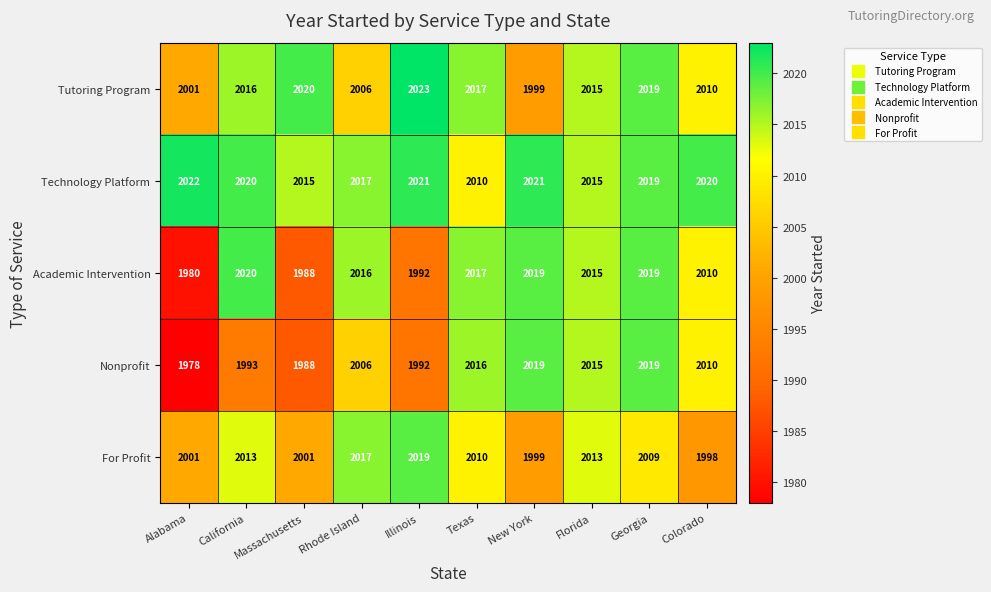

What is the minimum value shown in the chart?

1978